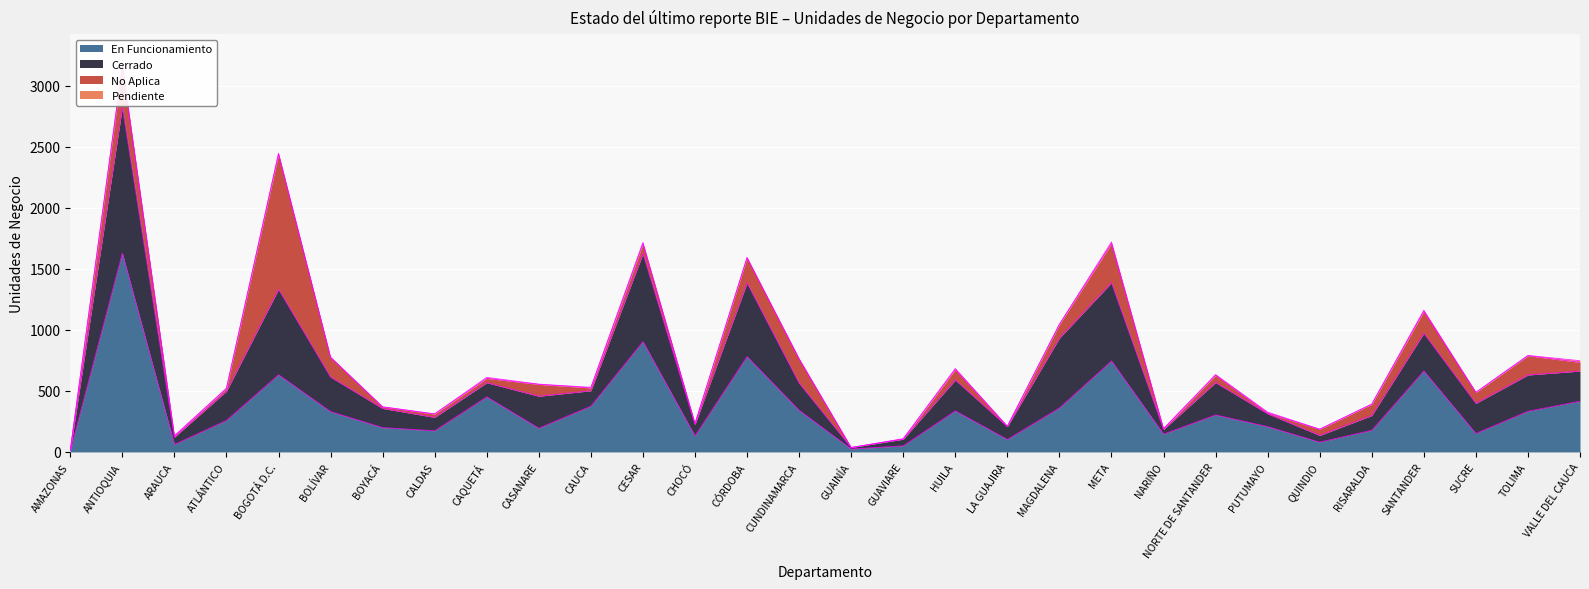

Reading left to right, what are all the values shown in this chart?

En Funcionamiento: AMAZONAS=9	ANTIOQUIA=1627	ARAUCA=61	ATLÁNTICO=258	BOGOTÁ D.C.=632	BOLÍVAR=330	BOYACÁ=199	CALDAS=173	CAQUETÁ=451	CASANARE=194	CAUCA=375	CESAR=903	CHOCÓ=131	CÓRDOBA=781	CUNDINAMARCA=341	GUAINÍA=24	GUAVIARE=50	HUILA=336	LA GUAJIRA=102	MAGDALENA=360	META=745	NARIÑO=146	NORTE DE SANTANDER=303	PUTUMAYO=207	QUINDIO=80	RISARALDA=177	SANTANDER=663	SUCRE=151	TOLIMA=333	VALLE DEL CAUCA=415
Cerrado: AMAZONAS=3	ANTIOQUIA=1196	ARAUCA=60	ATLÁNTICO=239	BOGOTÁ D.C.=700	BOLÍVAR=283	BOYACÁ=157	CALDAS=110	CAQUETÁ=116	CASANARE=262	CAUCA=126	CESAR=720	CHOCÓ=94	CÓRDOBA=603	CUNDINAMARCA=223	GUAINÍA=12	GUAVIARE=54	HUILA=253	LA GUAJIRA=106	MAGDALENA=572	META=640	NARIÑO=38	NORTE DE SANTANDER=265	PUTUMAYO=106	QUINDIO=55	RISARALDA=121	SANTANDER=309	SUCRE=247	TOLIMA=297	VALLE DEL CAUCA=247
No Aplica: AMAZONAS=1	ANTIOQUIA=333	ARAUCA=7	ATLÁNTICO=23	BOGOTÁ D.C.=1106	BOLÍVAR=161	BOYACÁ=13	CALDAS=27	CAQUETÁ=35	CASANARE=97	CAUCA=23	CESAR=81	CHOCÓ=6	CÓRDOBA=207	CUNDINAMARCA=198	GUAINÍA=0	GUAVIARE=2	HUILA=85	LA GUAJIRA=0	MAGDALENA=112	META=320	NARIÑO=4	NORTE DE SANTANDER=60	PUTUMAYO=5	QUINDIO=51	RISARALDA=93	SANTANDER=179	SUCRE=89	TOLIMA=158	VALLE DEL CAUCA=71
Pendiente: AMAZONAS=0	ANTIOQUIA=9	ARAUCA=5	ATLÁNTICO=1	BOGOTÁ D.C.=8	BOLÍVAR=2	BOYACÁ=0	CALDAS=2	CAQUETÁ=8	CASANARE=2	CAUCA=5	CESAR=11	CHOCÓ=2	CÓRDOBA=0	CUNDINAMARCA=1	GUAINÍA=0	GUAVIARE=2	HUILA=9	LA GUAJIRA=3	MAGDALENA=1	META=14	NARIÑO=3	NORTE DE SANTANDER=5	PUTUMAYO=8	QUINDIO=0	RISARALDA=0	SANTANDER=9	SUCRE=1	TOLIMA=2	VALLE DEL CAUCA=14